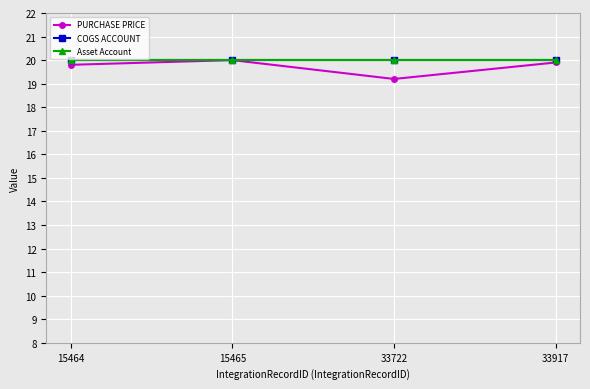

Between 15464 and 33722, which is larger?

15464